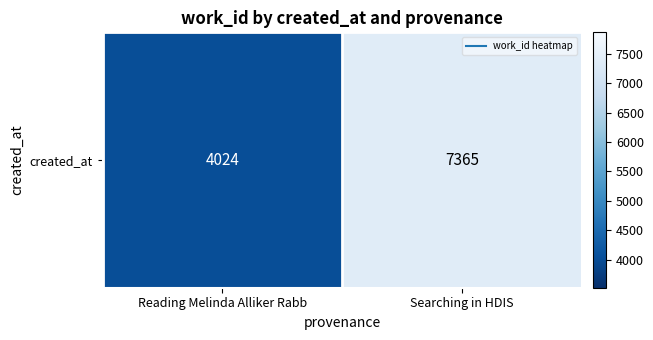

What is the maximum value shown in the chart?

7365